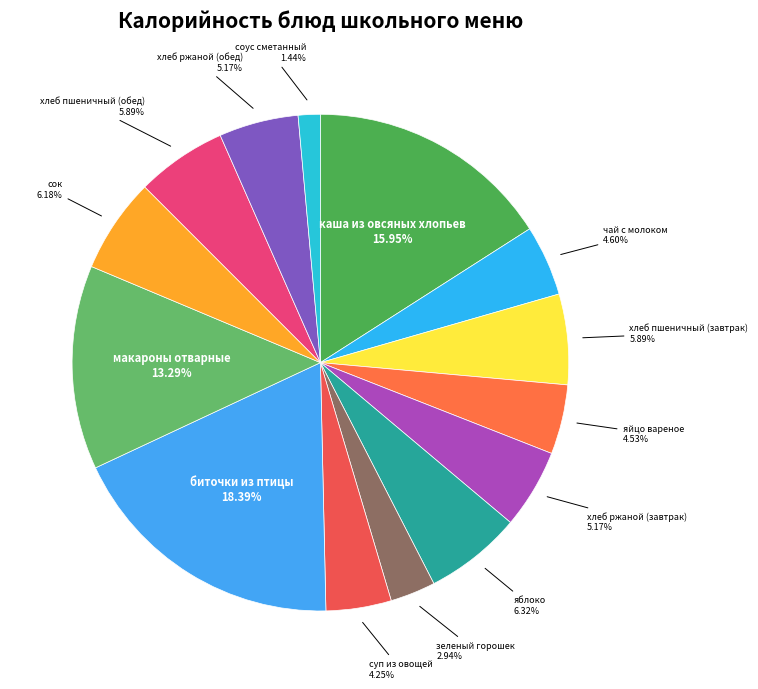

Count the number of slices in the pie.

14